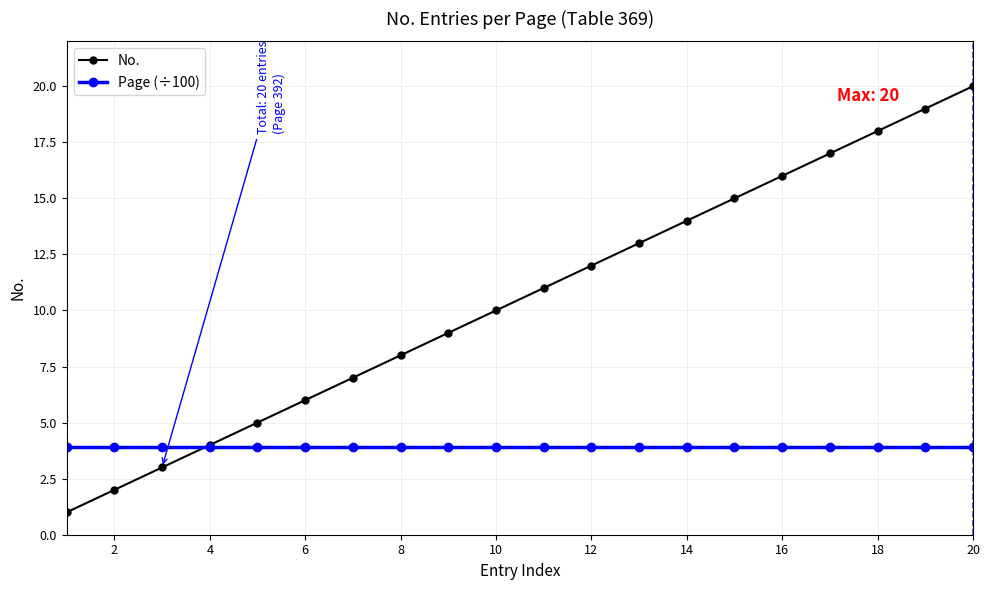

List the series in order of their peak value, highest first.

No., Page (÷100)